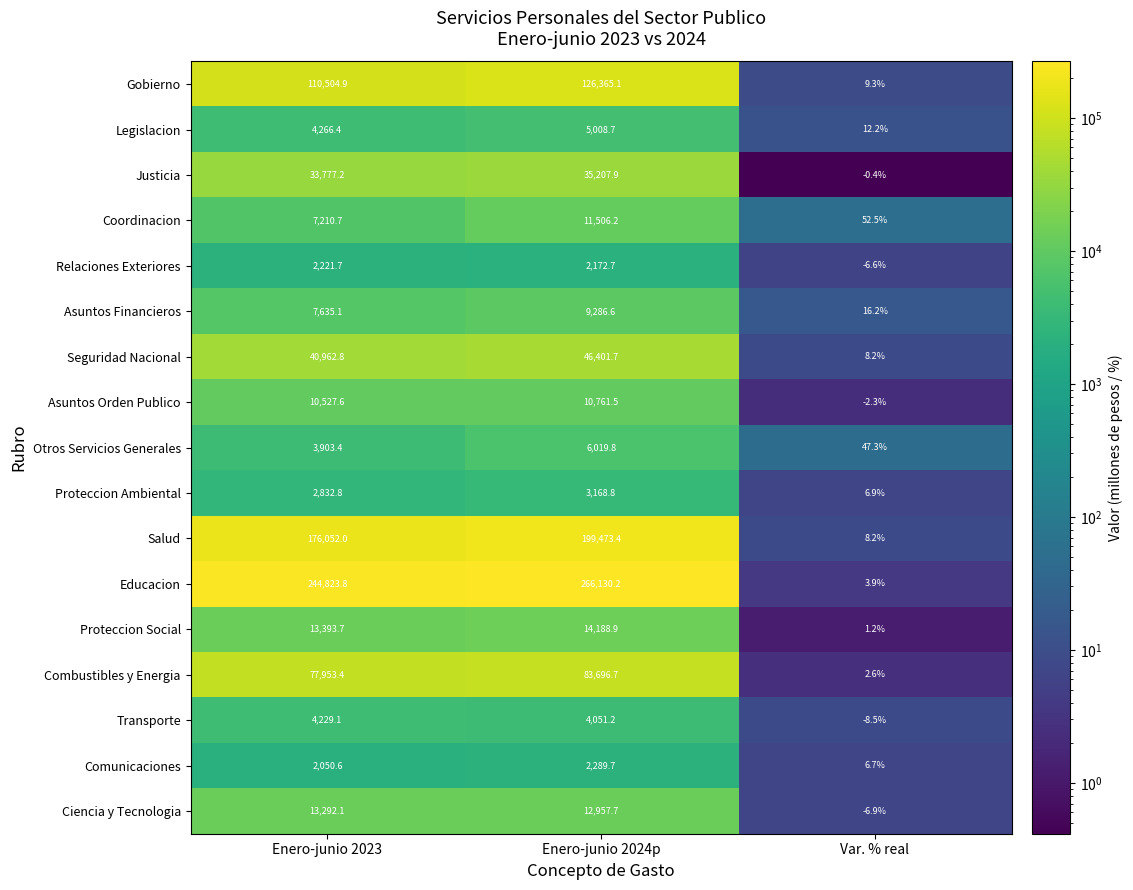

What is the average value of the Relaciones Exteriores series?

1462.6